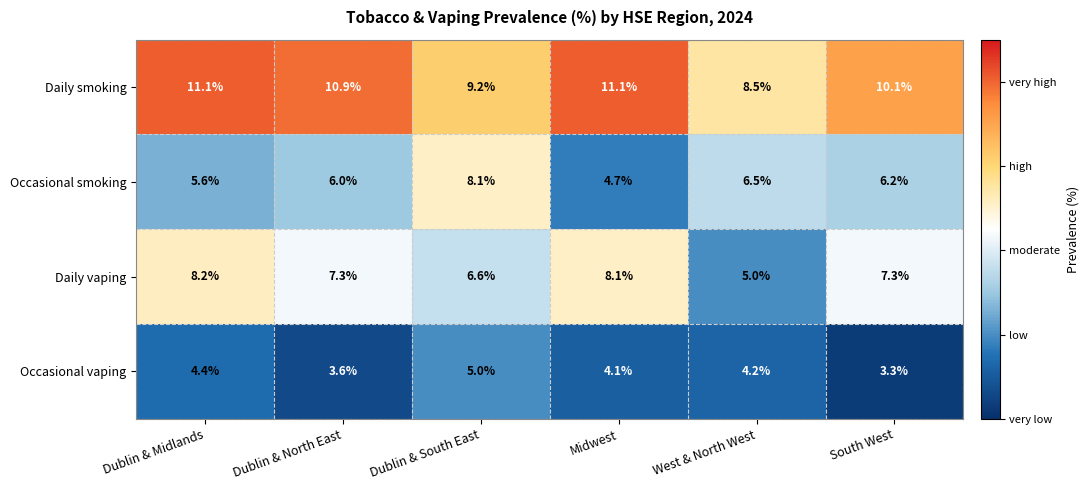

List the series in order of their peak value, highest first.

Daily smoking, Daily vaping, Occasional smoking, Occasional vaping